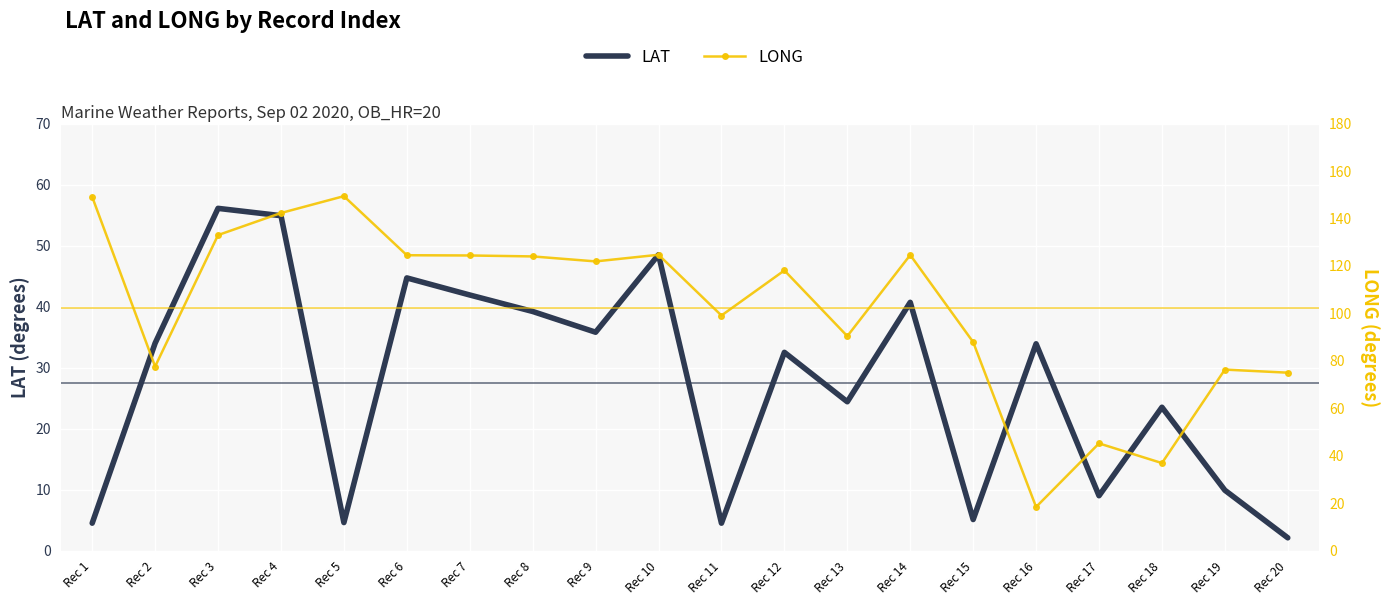

How many intersections are there between LONG and LAT?

2